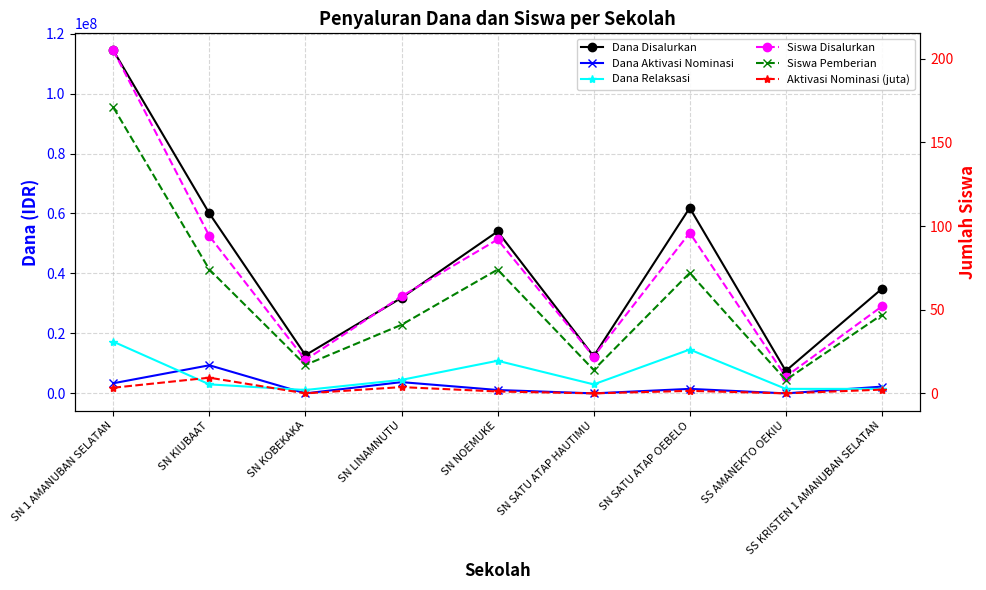

True or false: Dana Disalurkan and Aktivasi Nominasi (juta) intersect in this chart.

False